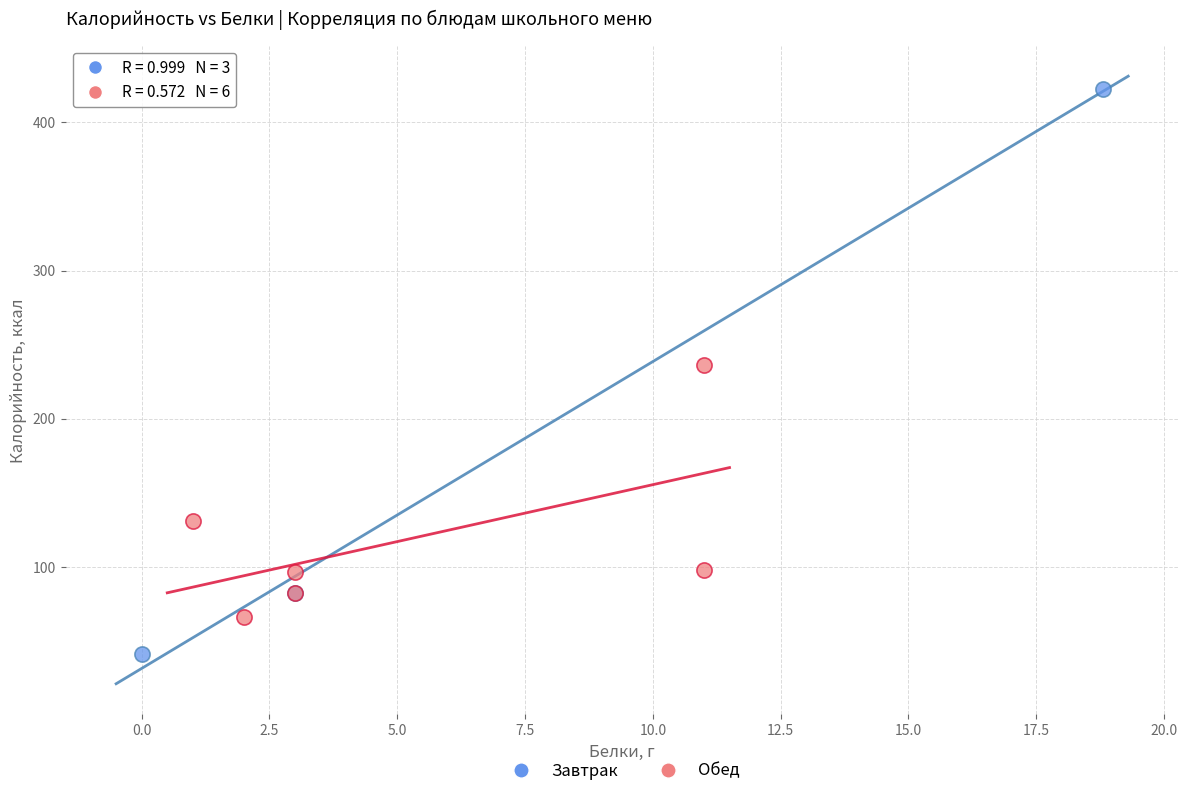

Which series contains the highest Y value?

Завтрак